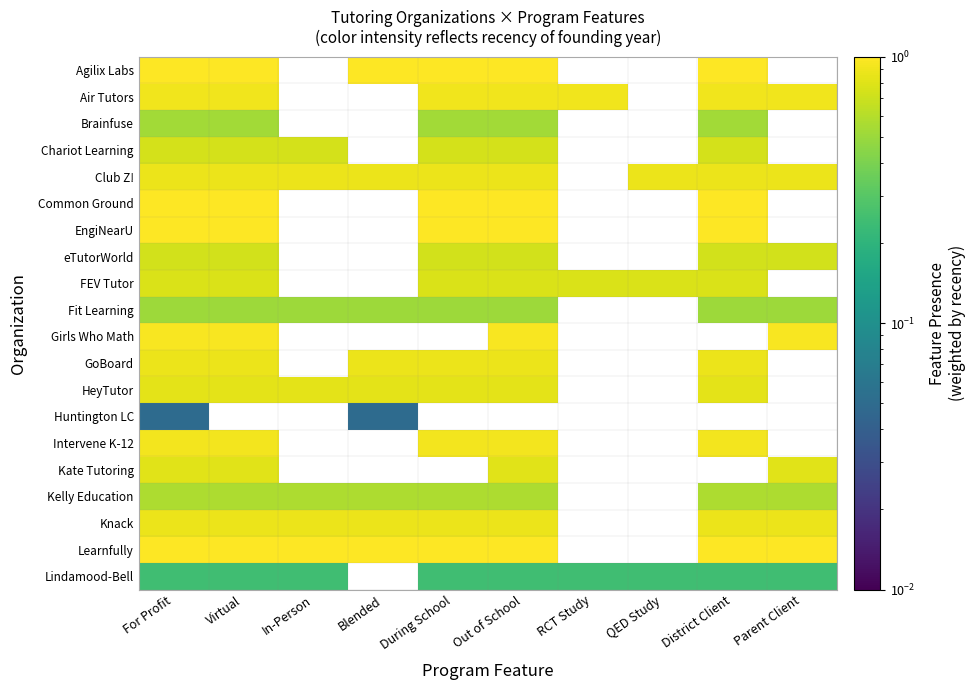

Between RCT Study and Blended, which is larger?

Blended